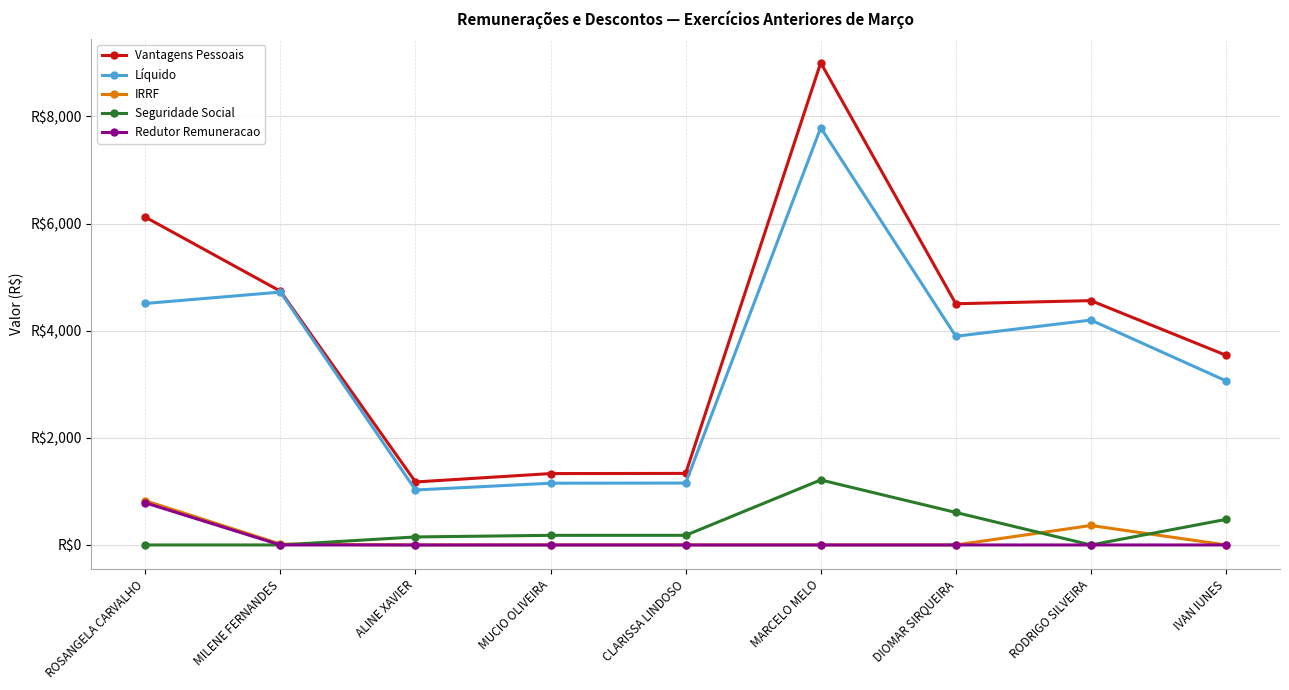

What is the label of the 4th point from the right?

MARCELO MELO